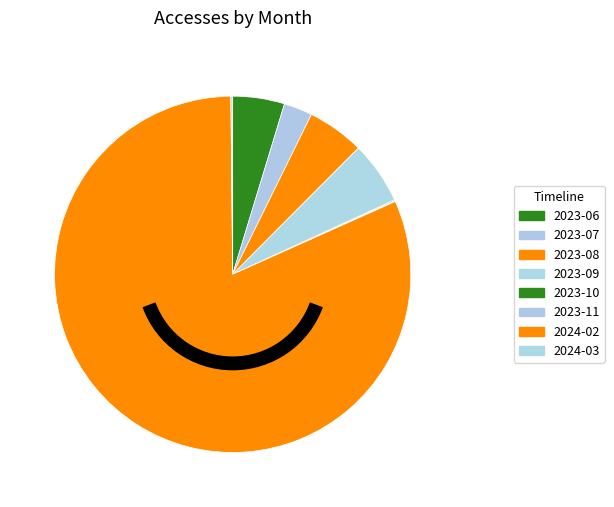

Which category has the smallest portion of the pie?

2023-10